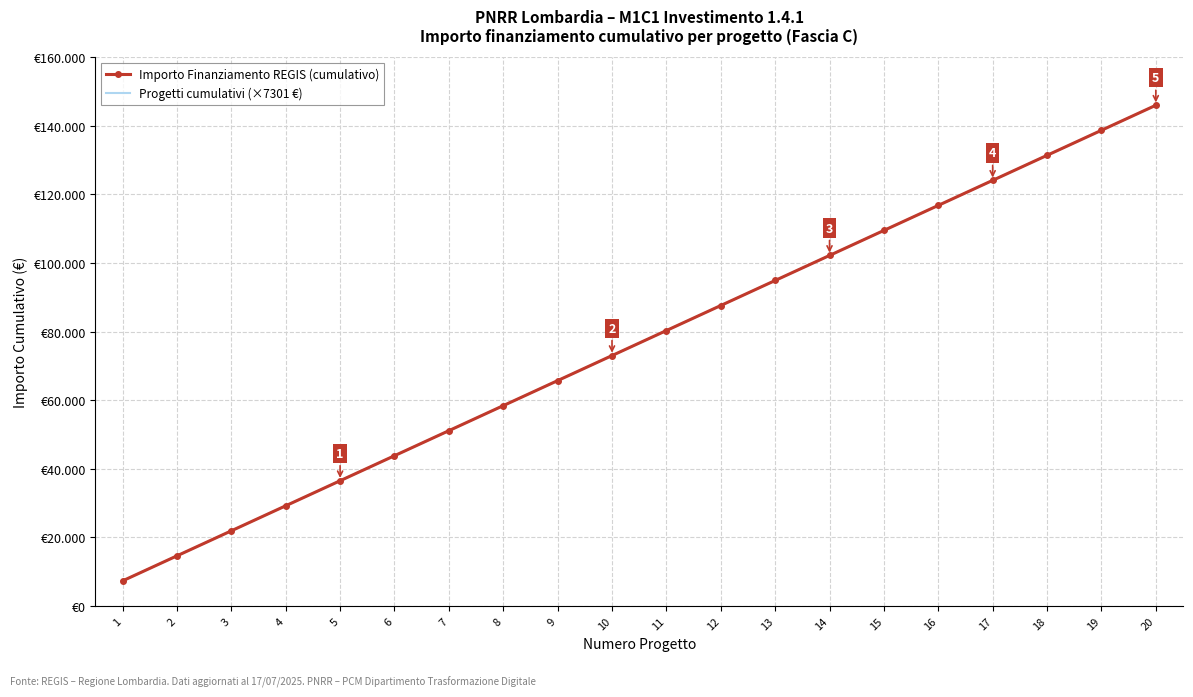

How many distinct data groups are displayed?

2